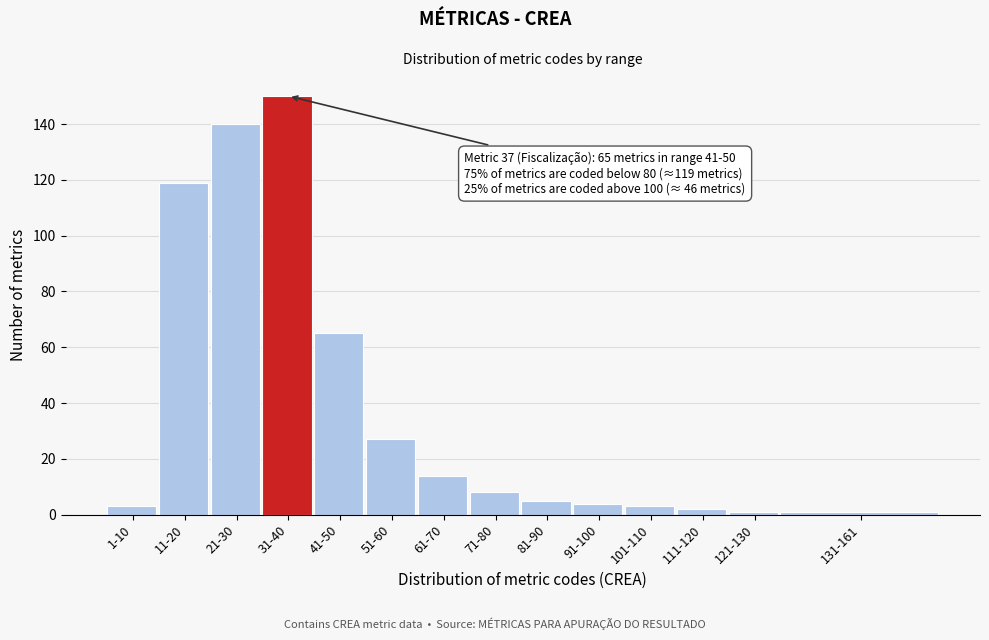

Reading left to right, transcribe all the data shown in this chart.

3	119	140	150	65	27	14	8	5	4	3	2	1	1